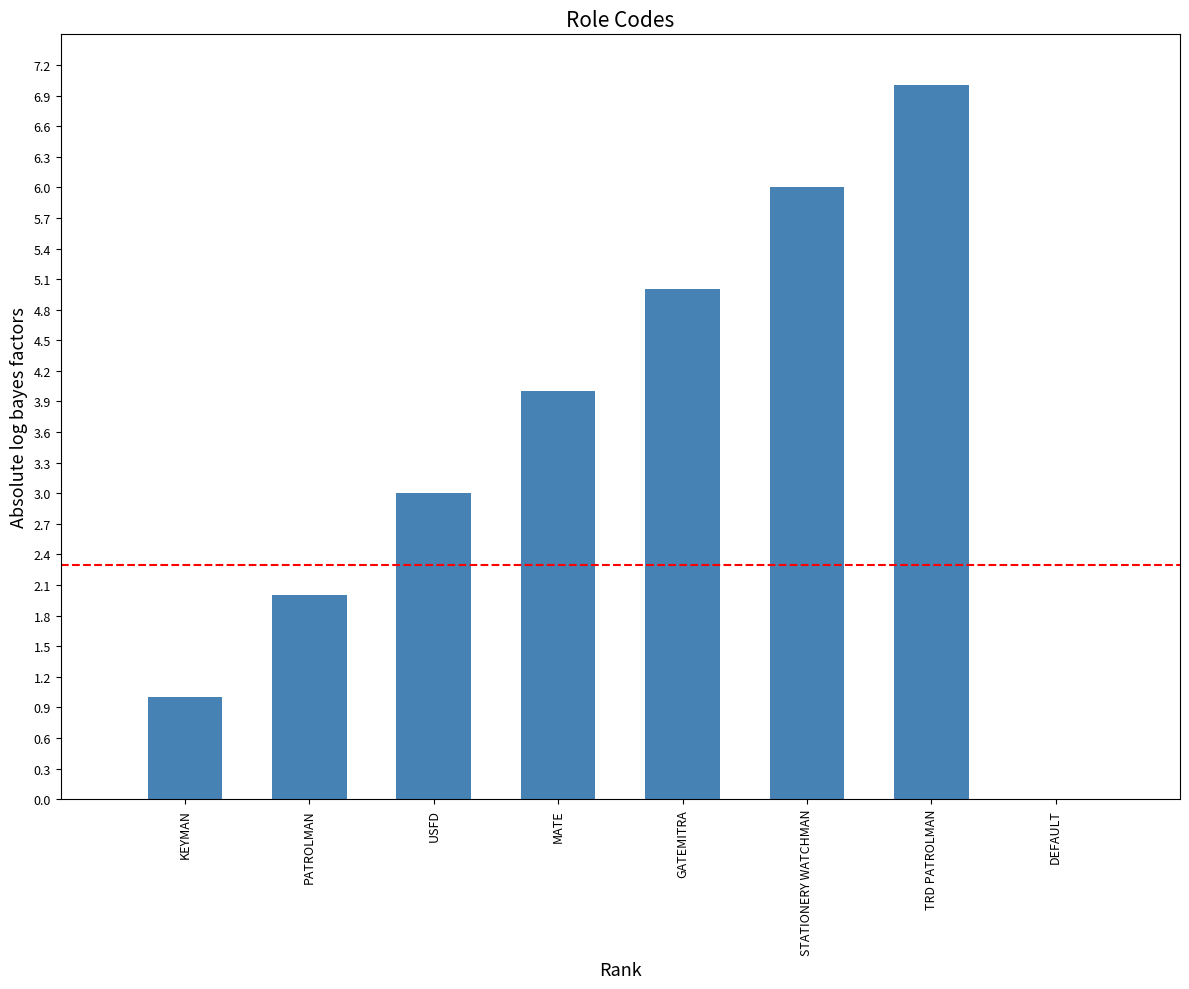

What is the difference between the values at USFD and STATIONERY WATCHMAN?

3